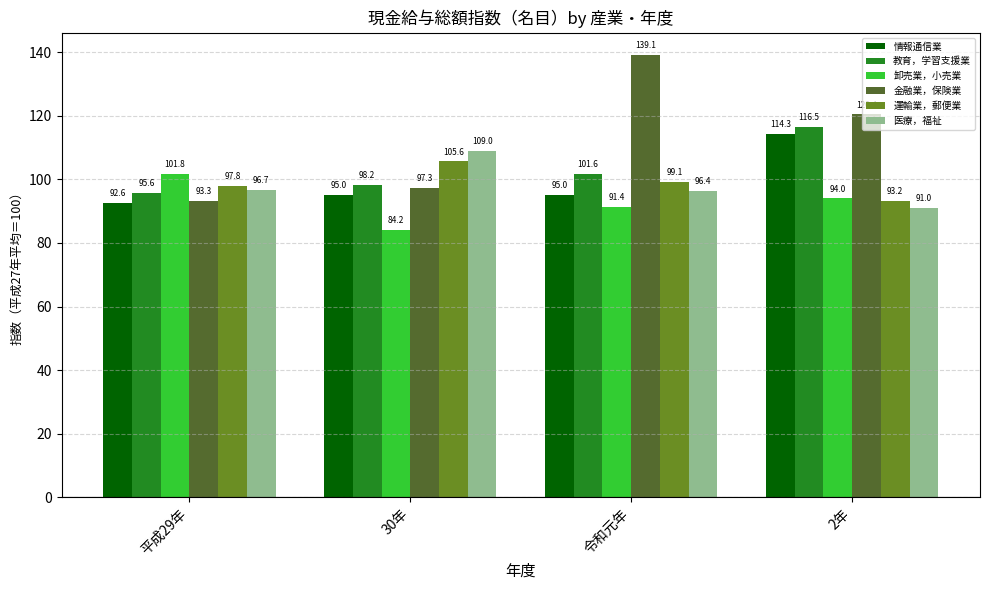

What is the label of the 1st bar from the left?

平成29年